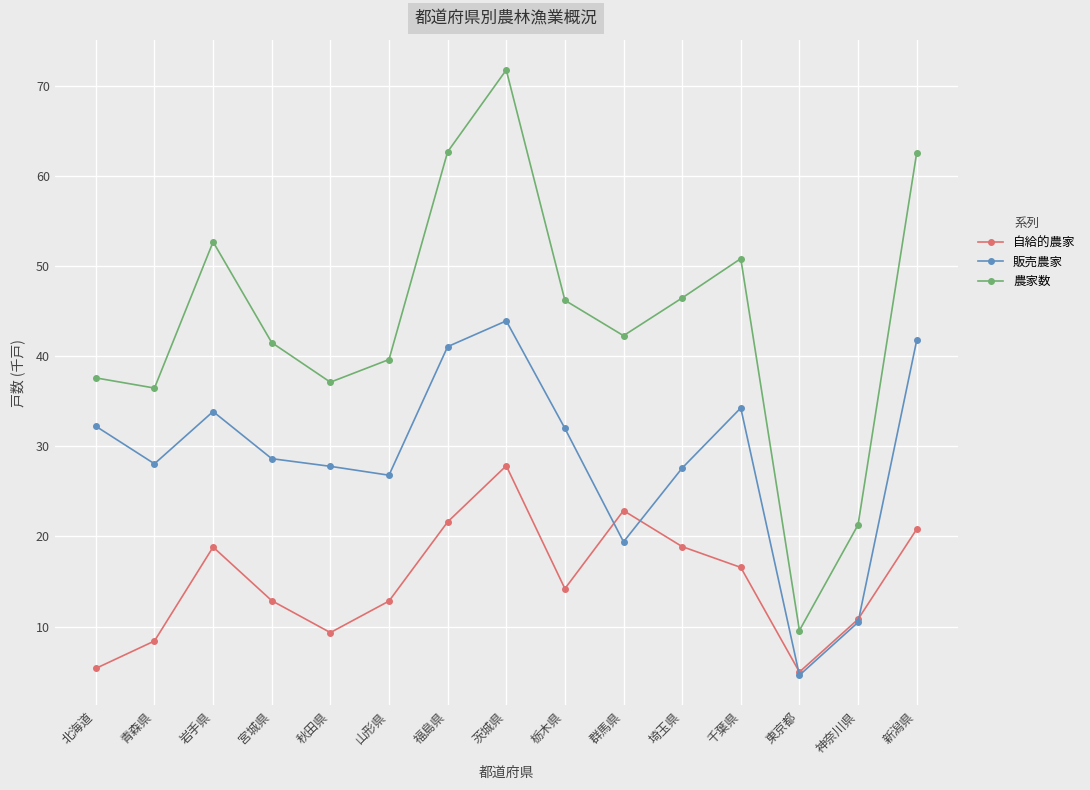

How many series are shown in this chart?

3